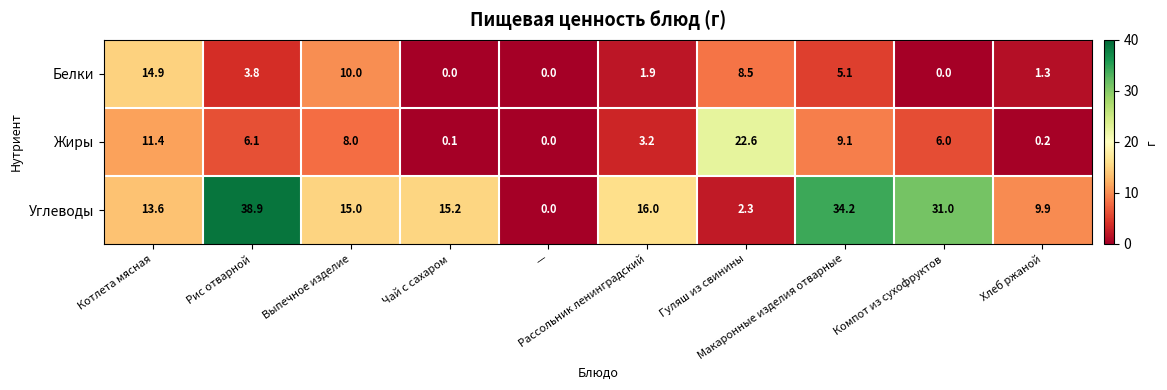

Count the number of categories in the chart.

10